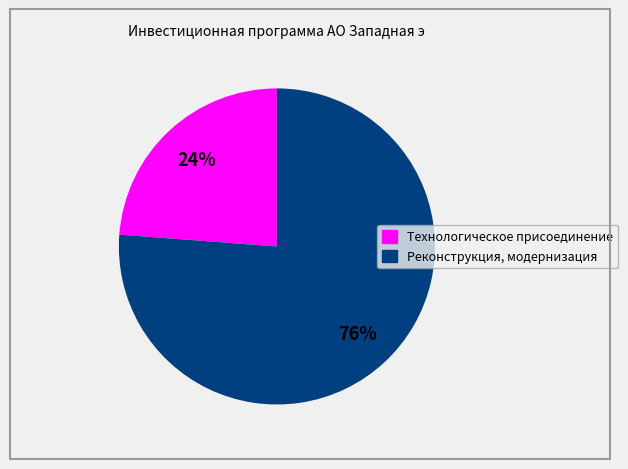

Between Технологическое присоединение and Реконструкция, модернизация, which is larger?

Реконструкция, модернизация